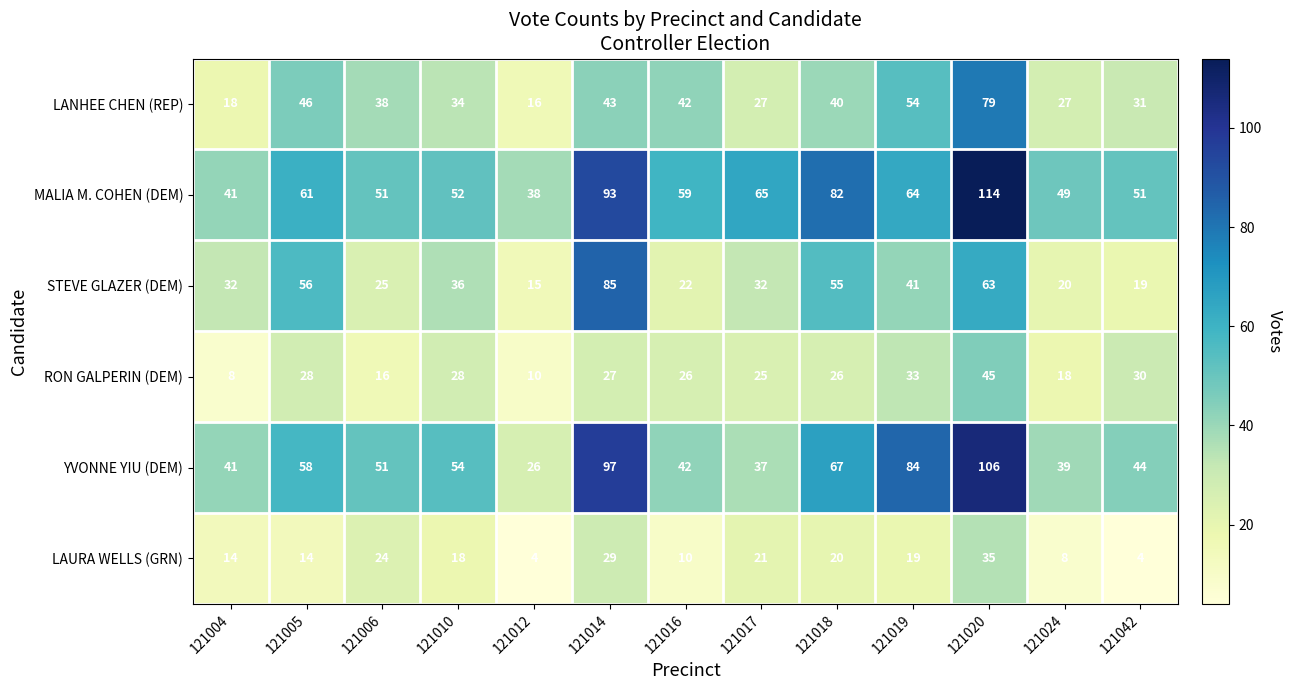

What is the smallest value displayed?

4